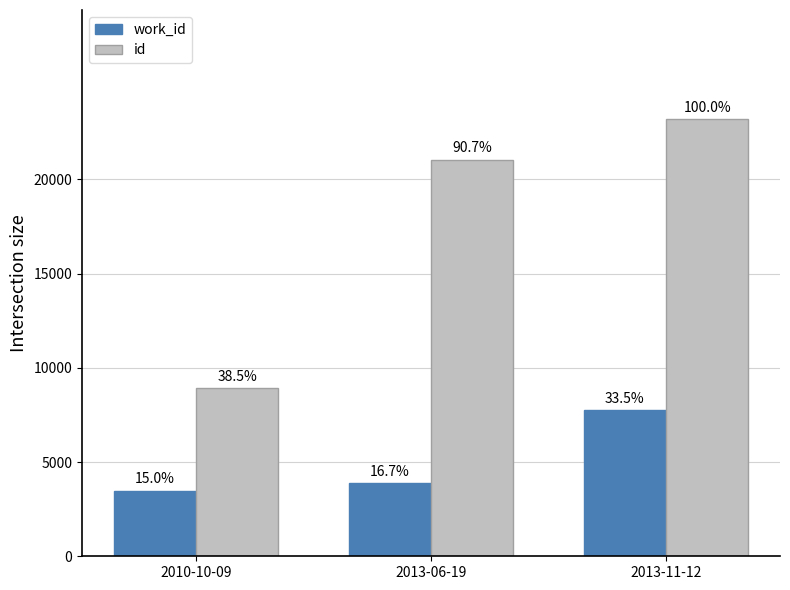

Is it true that id equals 14461 at 2010-10-09?

False